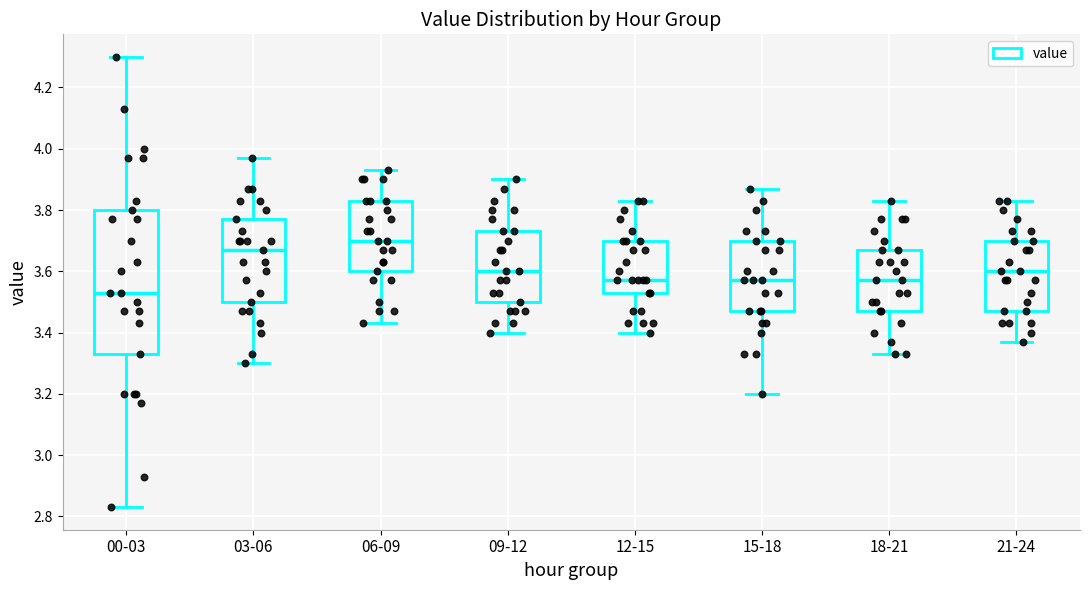

Which box is the tallest, from its lower edge to its upper edge?

00-03